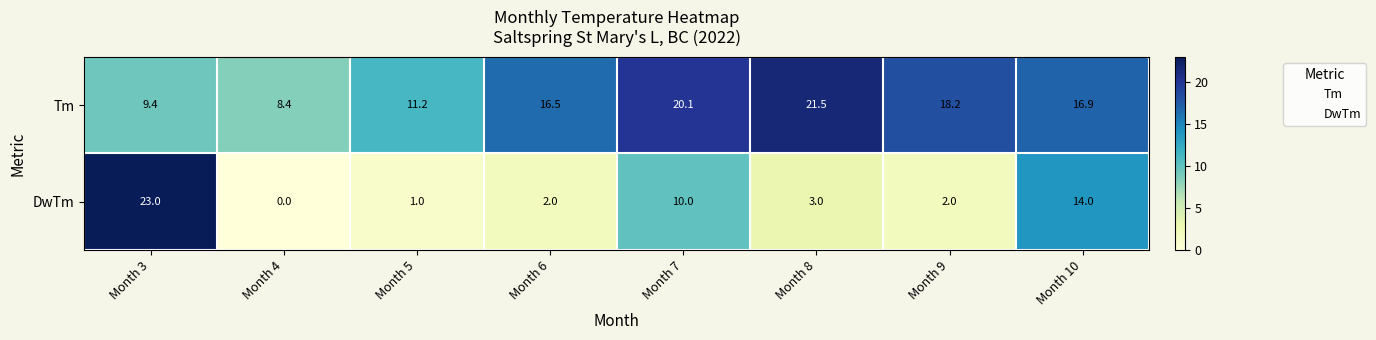

Which series changed the most between Month 4 and Month 5?

Tm